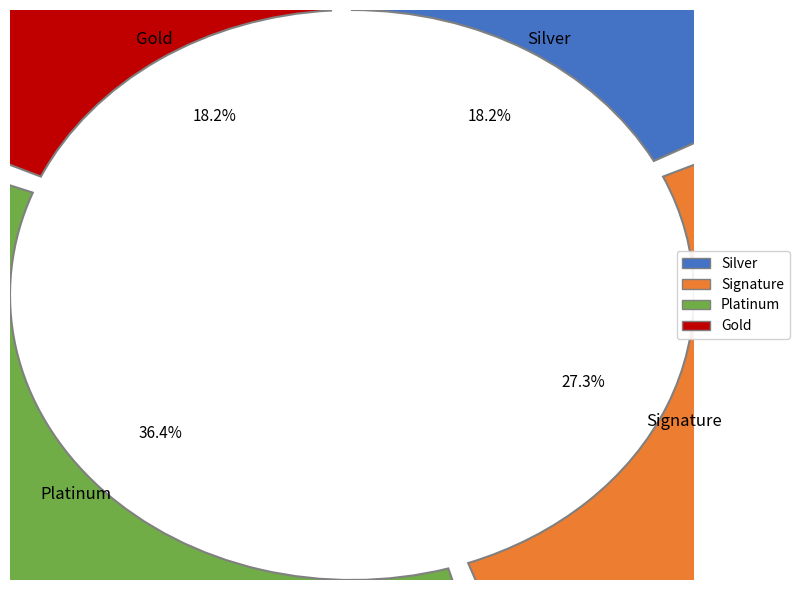

To the nearest percent, what percentage of the pie is 7?

27%